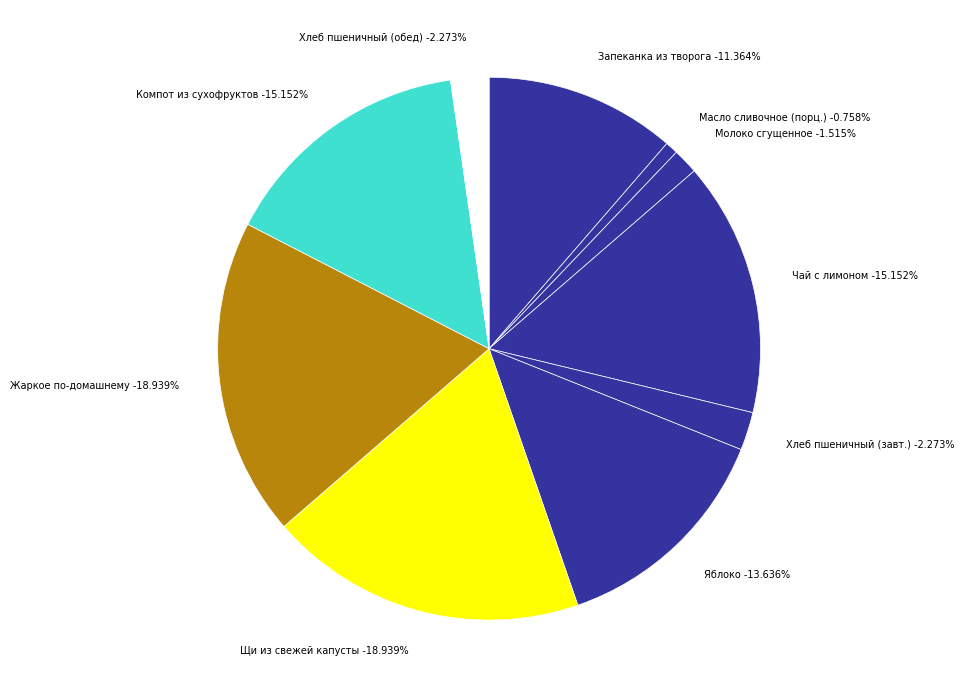

Which category has the biggest portion of the pie?

Щи из свежей капусты со сметаной